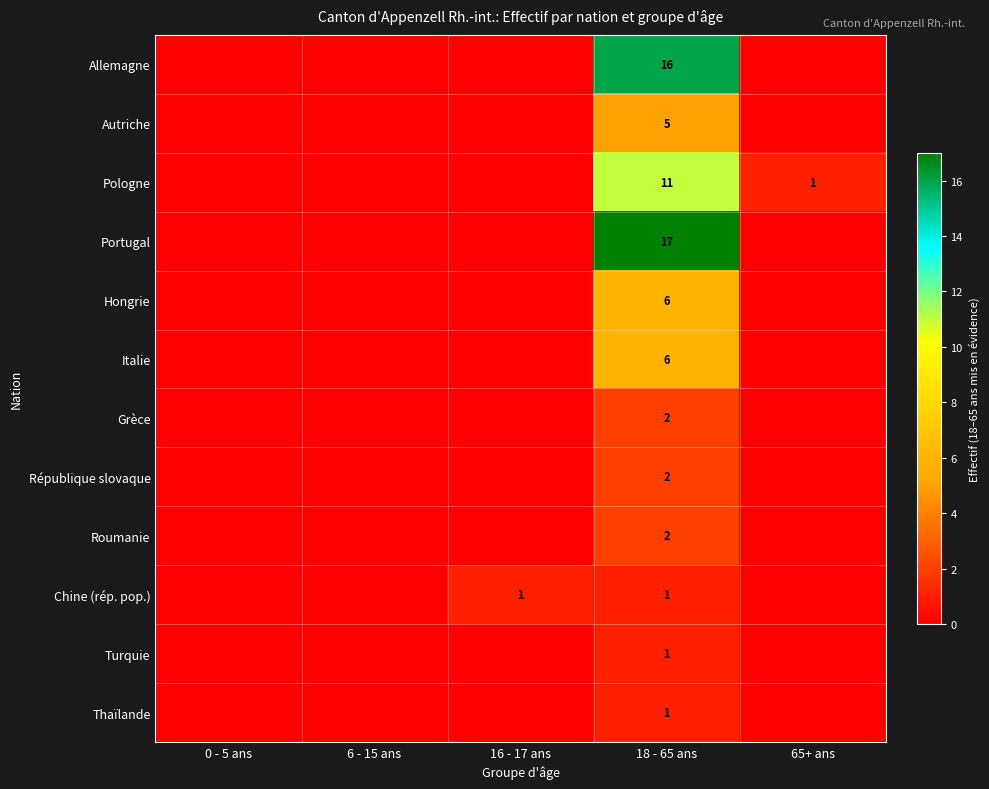

What is the difference between the highest and lowest values at 18 - 65 ans?

16